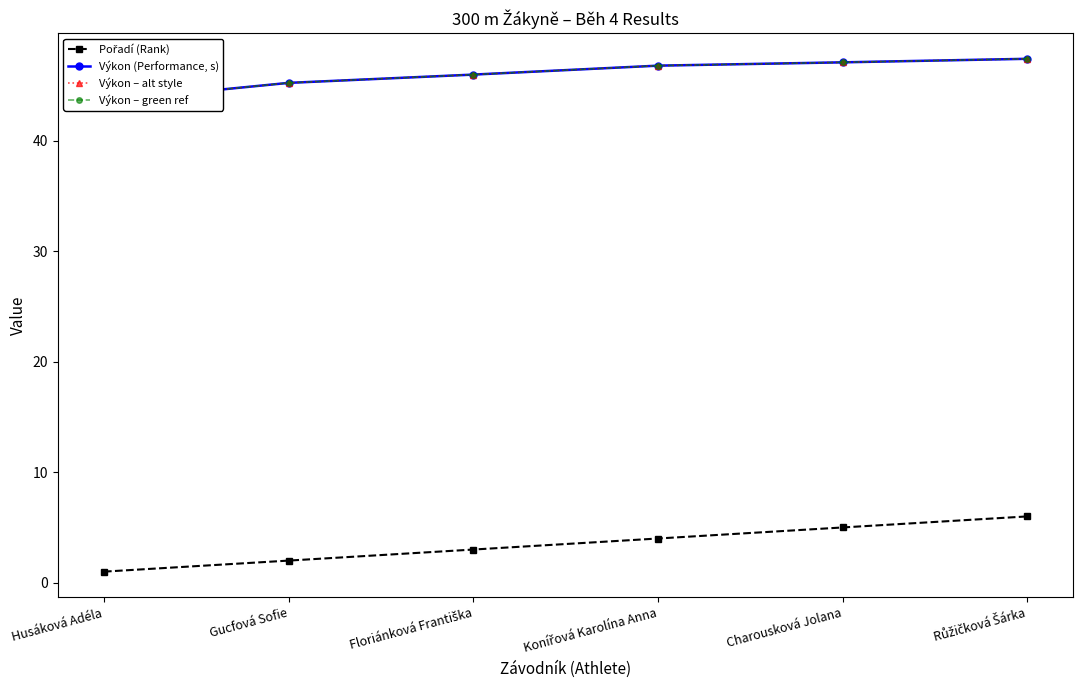

At which label does Výkon – green ref reach its minimum?

Husáková Adéla